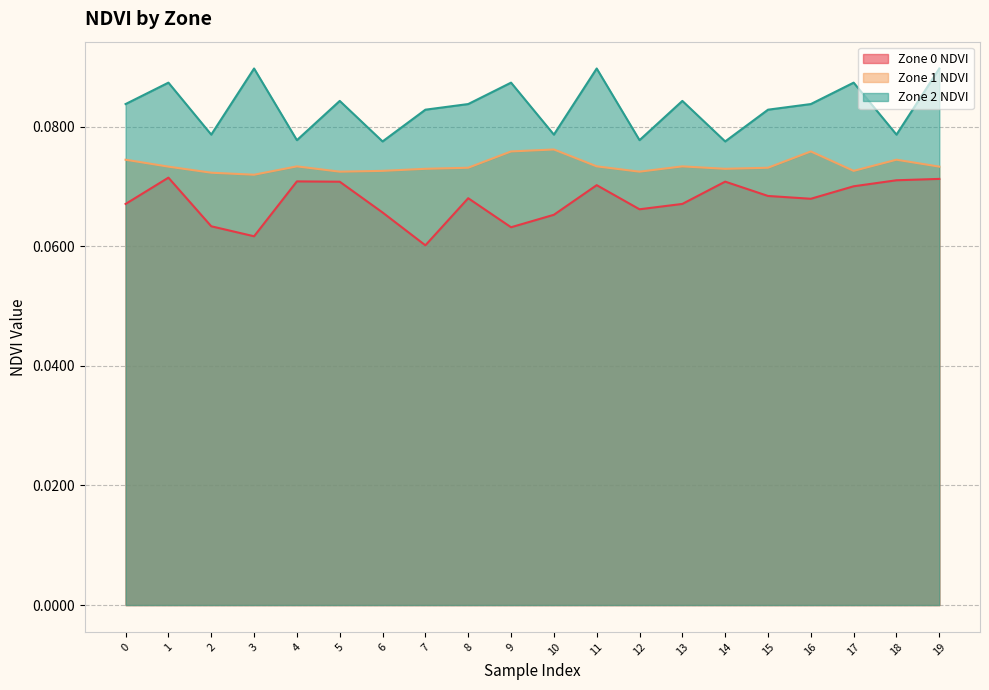

True or false: Zone 0 NDVI has a value of 0.1 at 1.

True